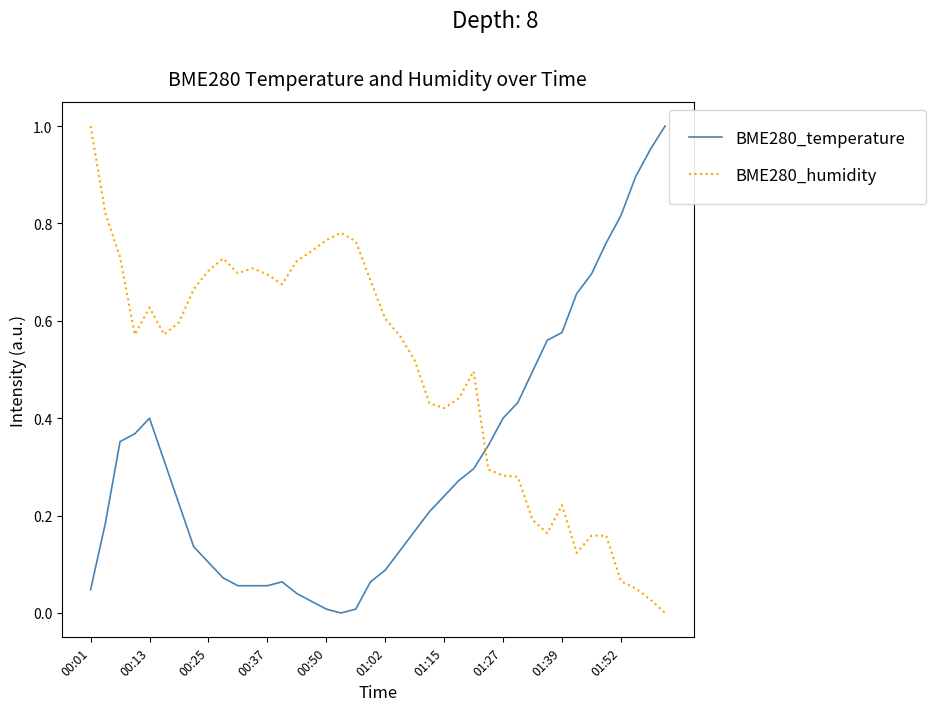

Which series has the largest total across all categories?

BME280_humidity